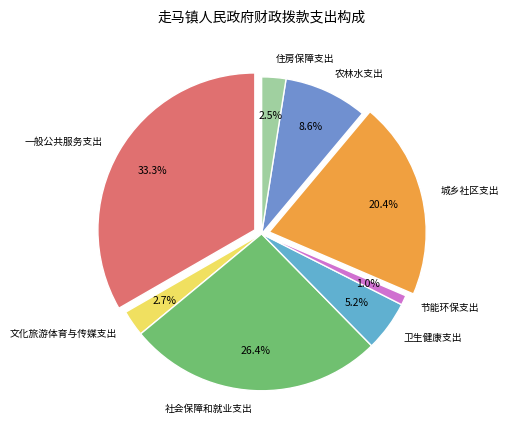

What percentage is the 一般公共服务支出 slice, to the nearest percent?

33%